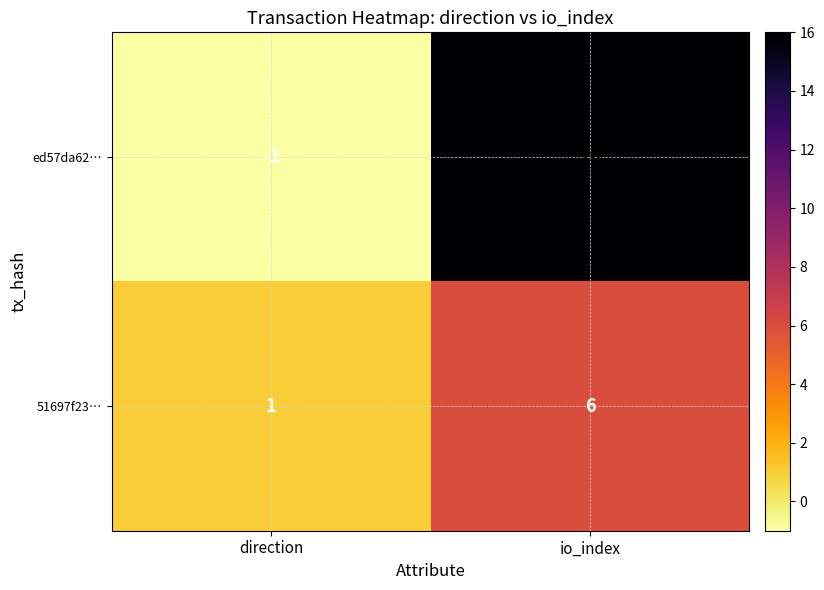

Reading left to right, what are all the values shown in this chart?

ed57da62…: direction=-1	io_index=16
51697f23…: direction=1	io_index=6